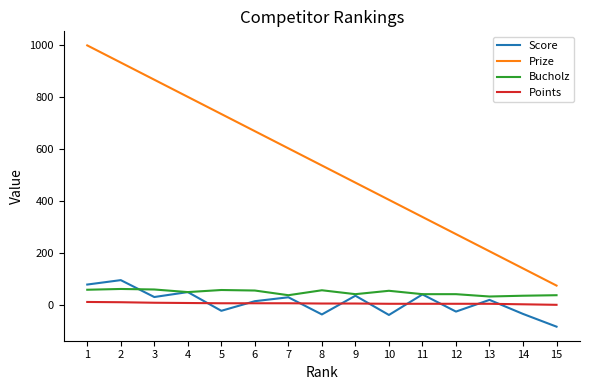

Which category has the highest value in the Prize series?

1